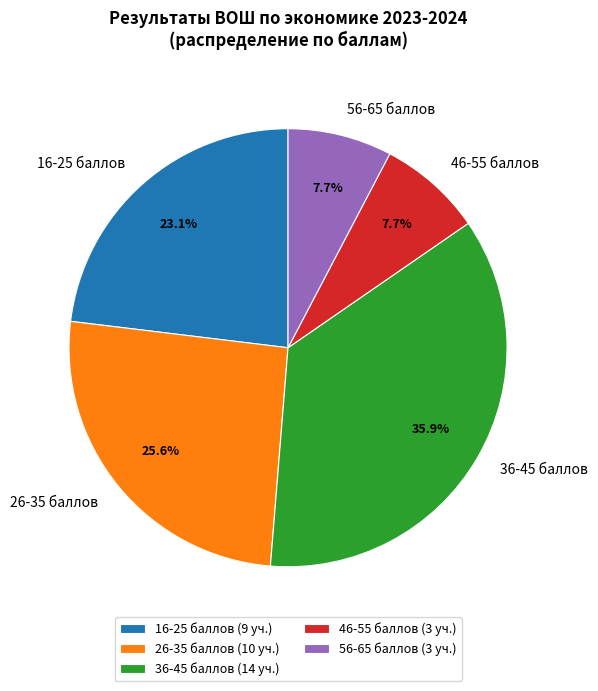

Does 16-25 баллов account for over 50% of the chart?

No